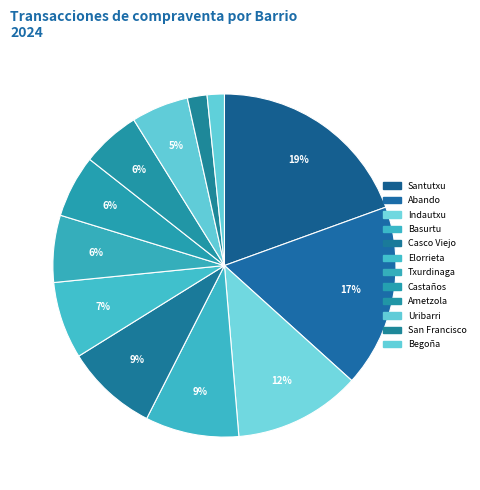

Which category has the biggest portion of the pie?

Santutxu